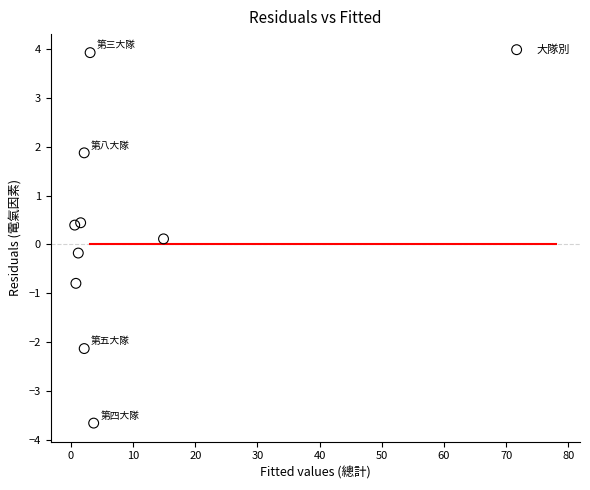

What is the range of X values (max minus min)?

14.3